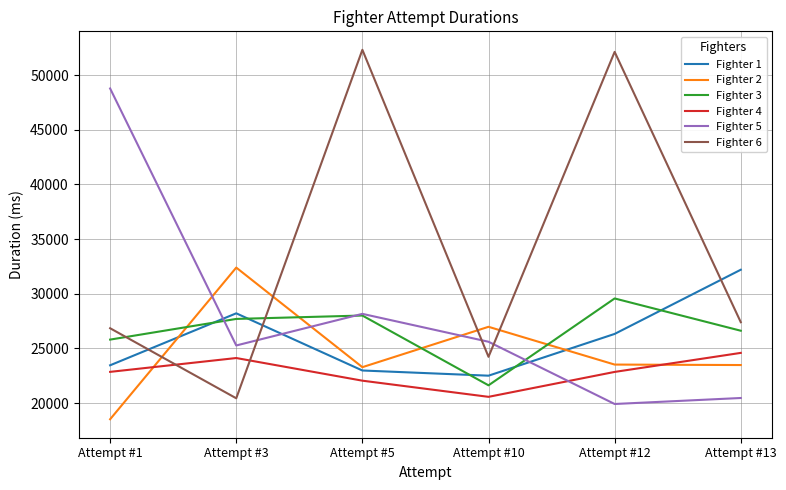

At how many categories does at least one series exceed 32032?

5